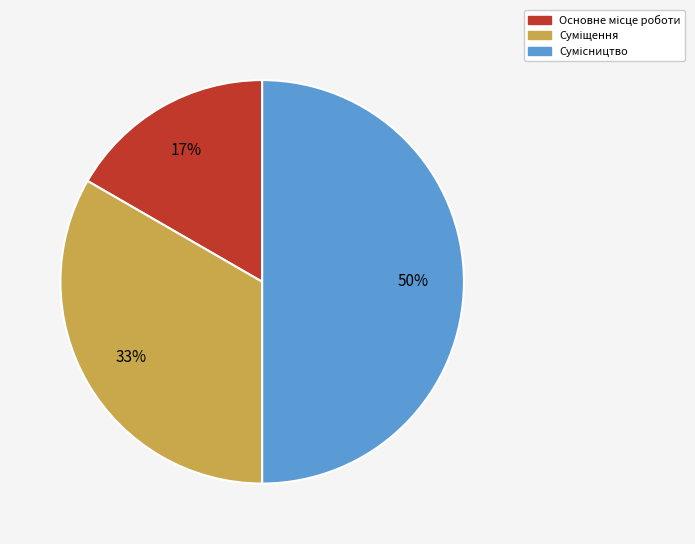

To the nearest percent, what is the difference between the largest and smallest slice percentages?

33%